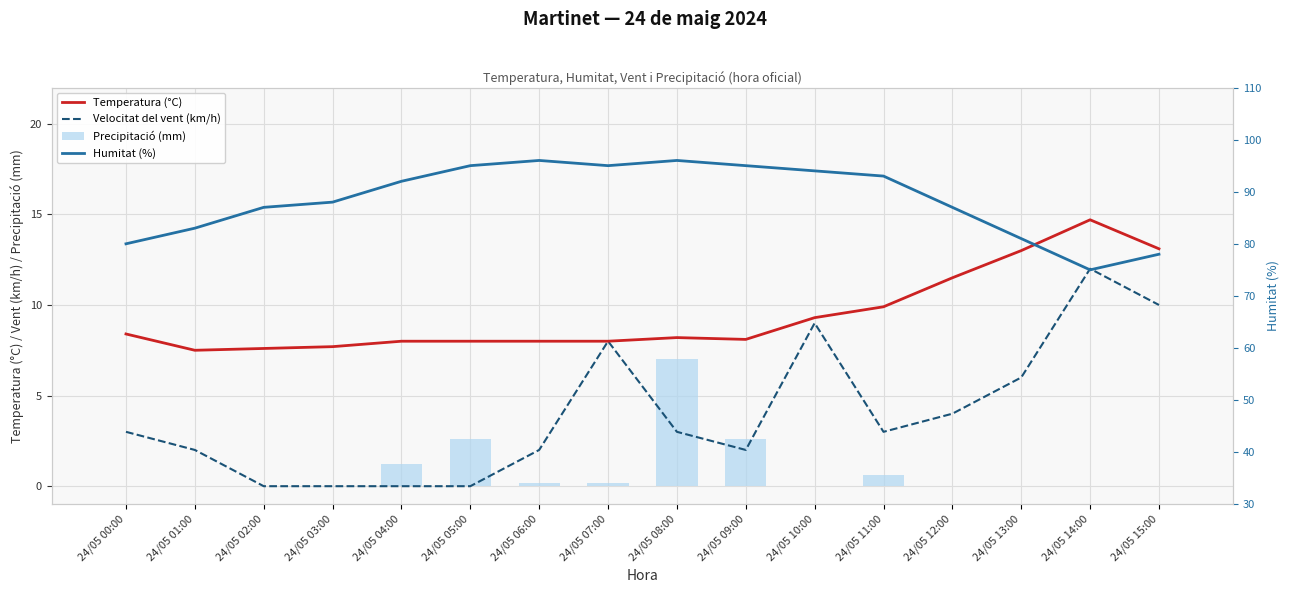

Which category has the lowest value in the Velocitat del vent (km/h) series?

24/05 02:00